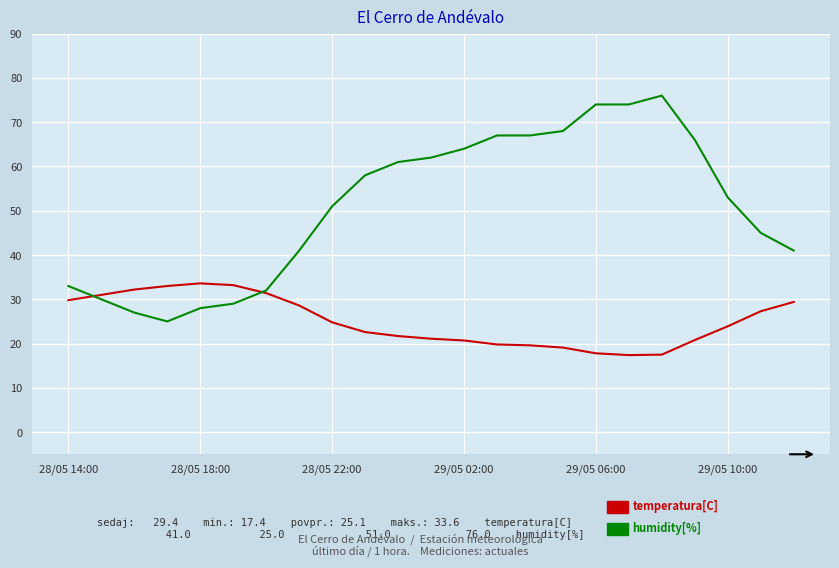

What is the maximum value shown in the chart?

76.0